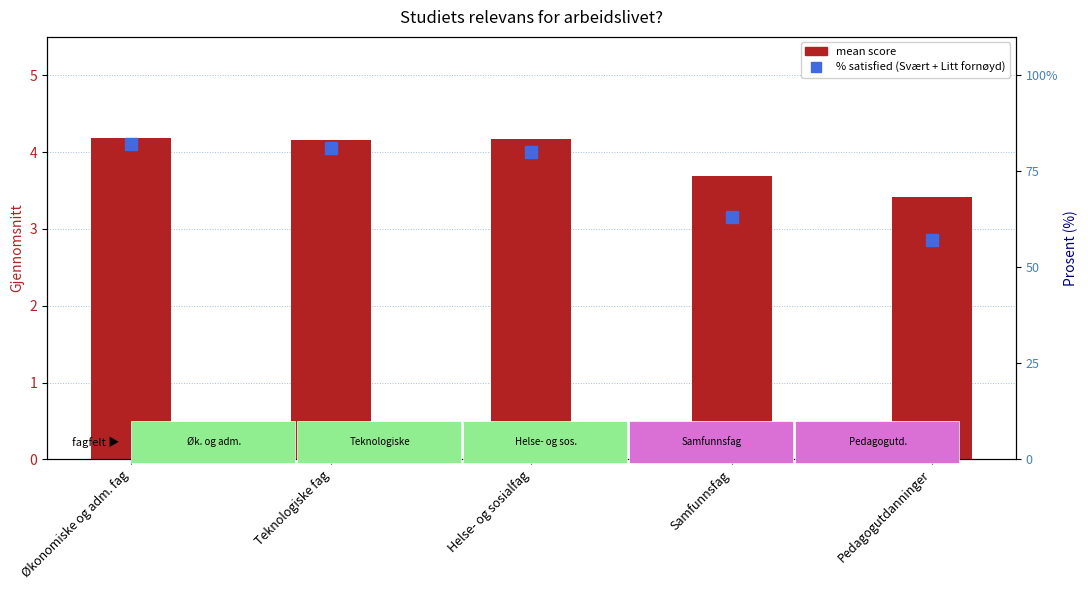

What is the difference between the maximum and minimum values in the mean series?

0.8